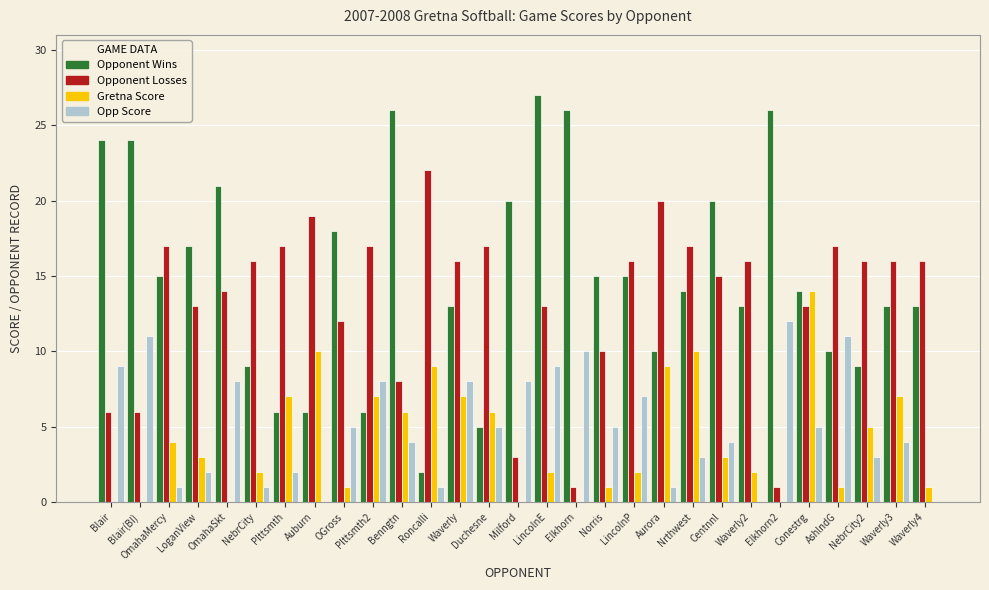

What is the total value across all series at LincolnE?

51